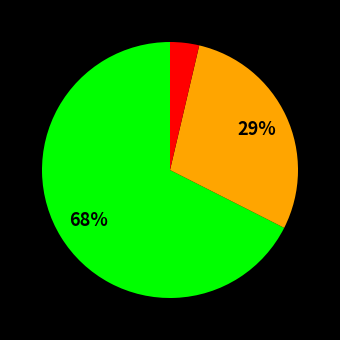

Does any single category account for the majority?

Yes